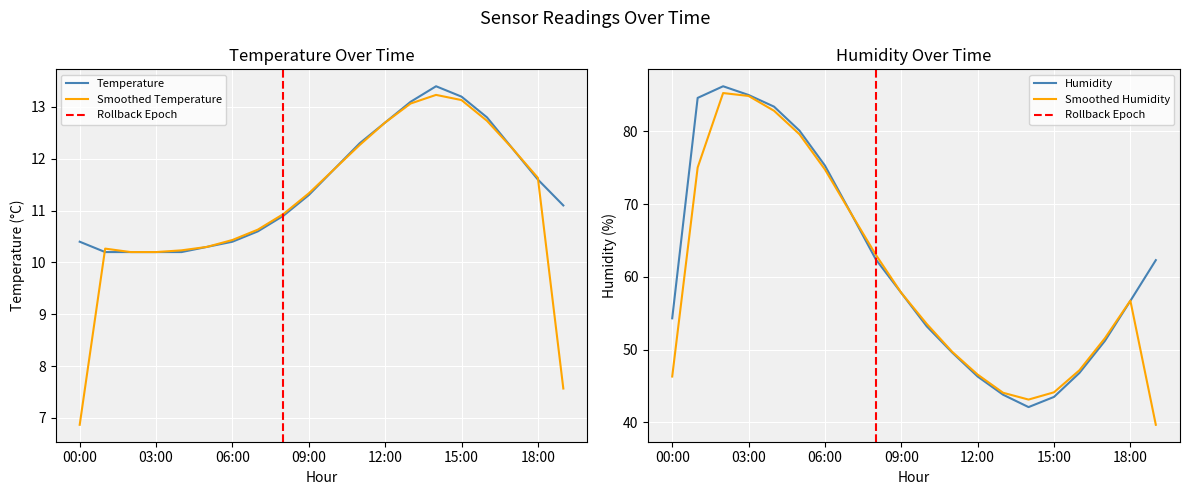

True or false: temperature has a value of 13.1 at 13:00.

True